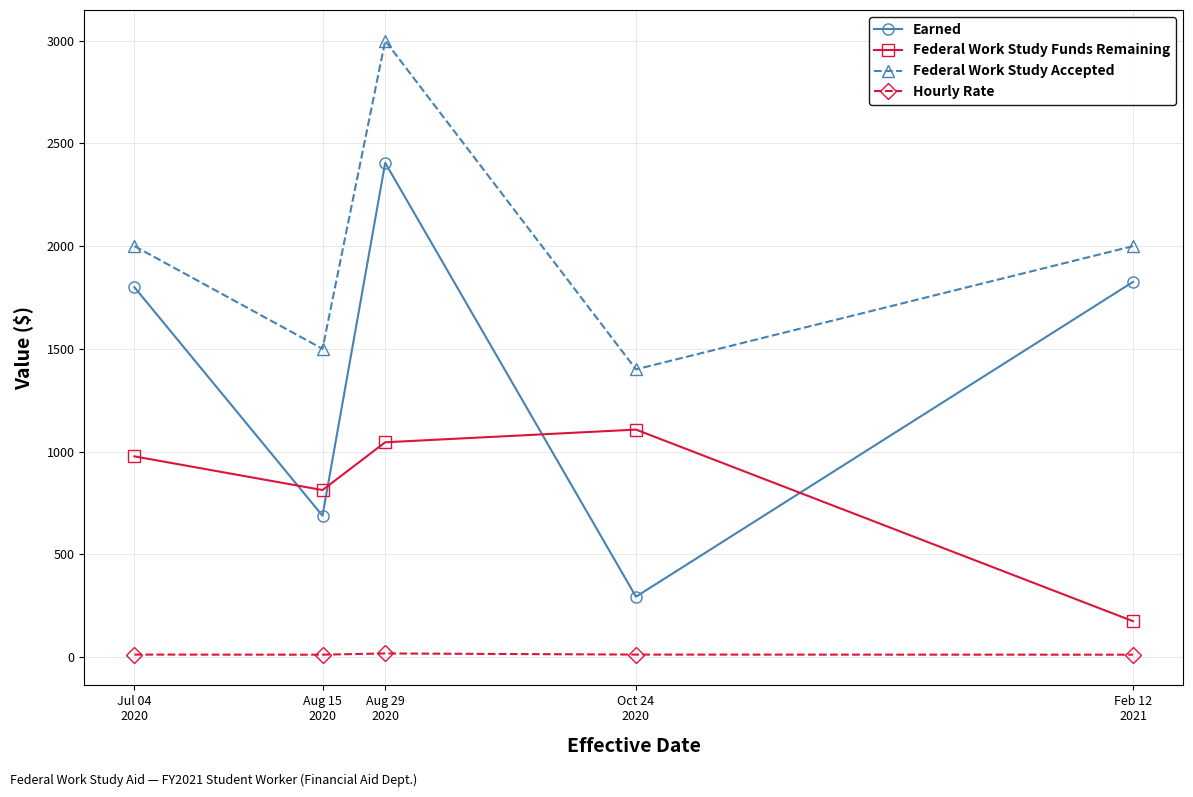

Is this an area chart (filled region under the line)?

No